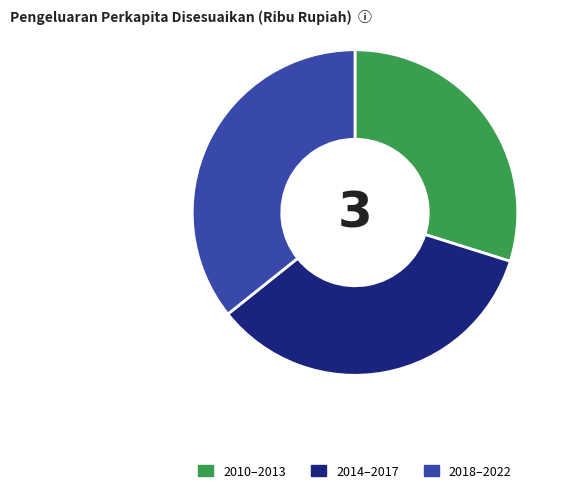

Rank the categories by value from lowest to highest.

2010–2013, 2014–2017, 2018–2022